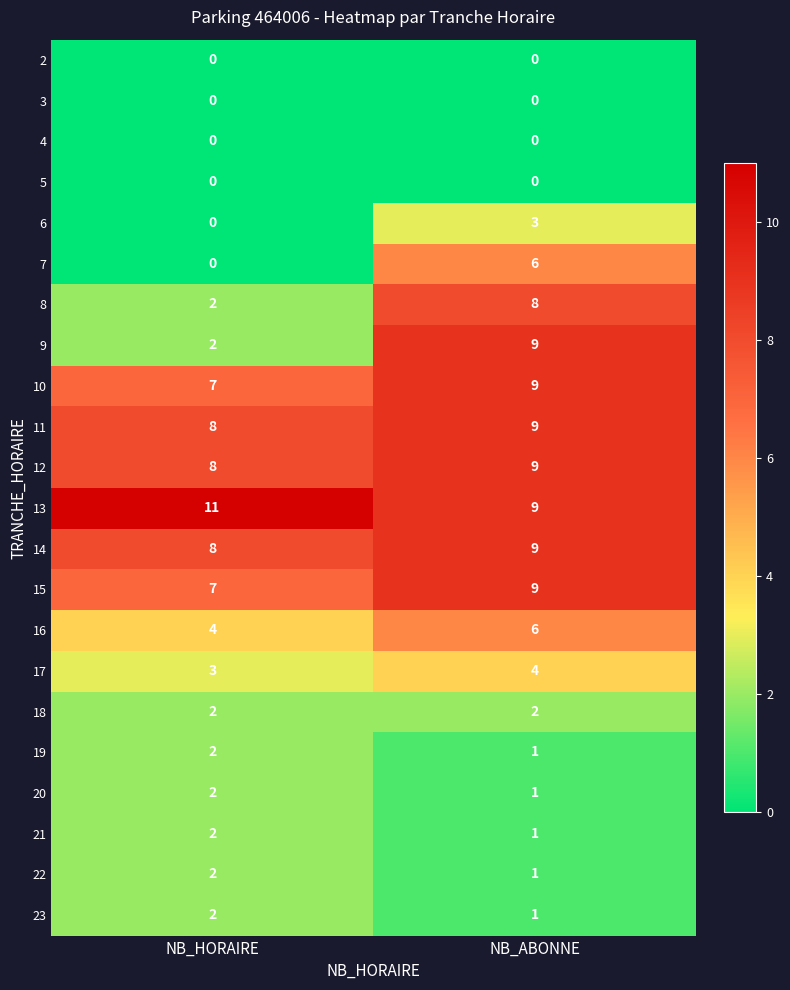

Count the number of categories in the chart.

2